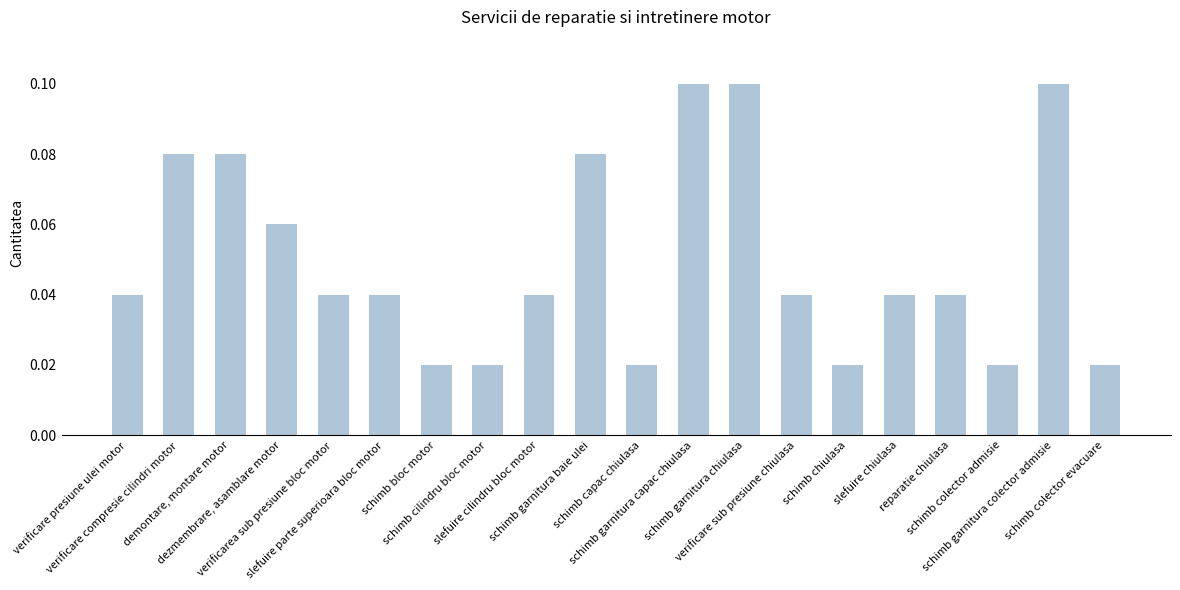

What is the sum of all values?

1.0